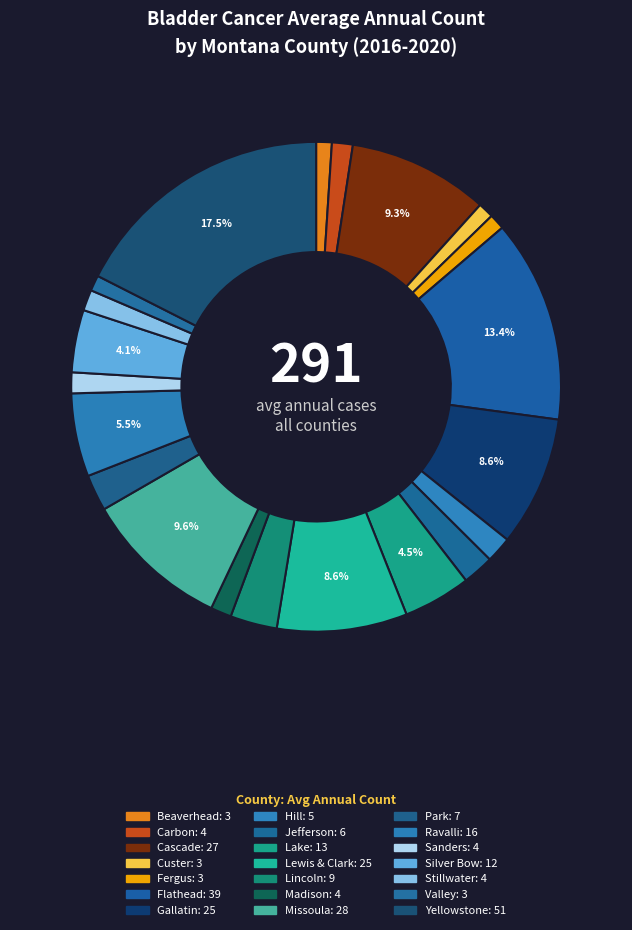

True or false: Stillwater accounts for 1% of the total.

True